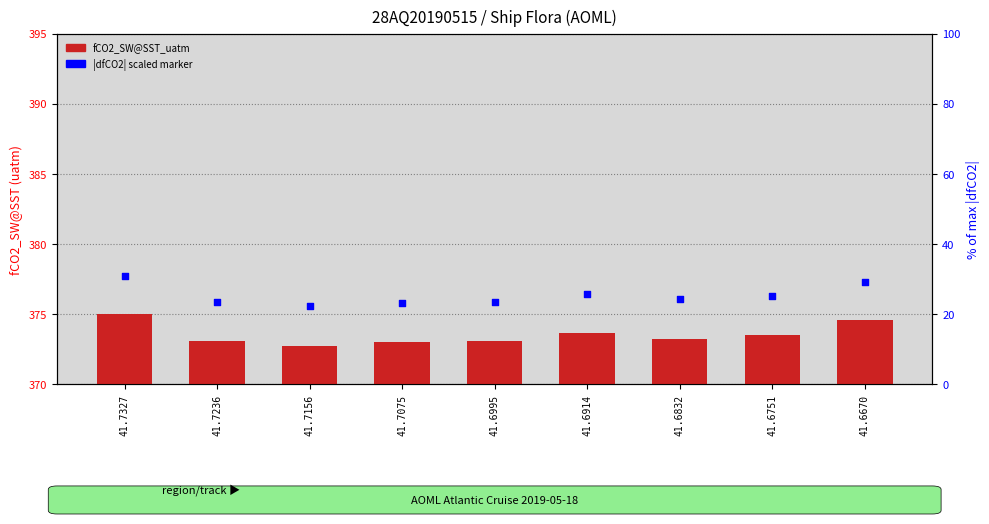

Which series contains the lowest Y value?

fCO2_SW@SST_uatm